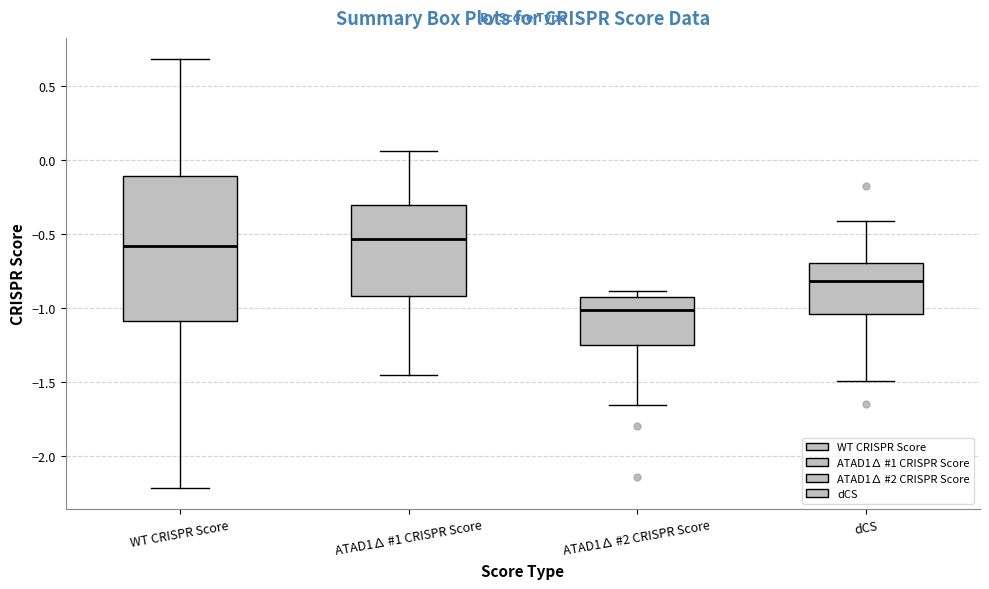

Reading left to right, read every box against the y-axis: the position of its median line, the range the box covers, and the ends of its whiskers. The values are not printed on the chart, so give them approximately, as read against the axis.

WT CRISPR Score: median -0.60, box -1.10 to -0.10, whiskers -2.20 to 0.70
ATAD1∆ #1 CRISPR Score: median -0.55, box -0.90 to -0.30, whiskers -1.45 to 0.05
ATAD1∆ #2 CRISPR Score: median -1.00, box -1.25 to -0.95, whiskers -1.65 to -0.90
dCS: median -0.80, box -1.05 to -0.70, whiskers -1.50 to -0.40